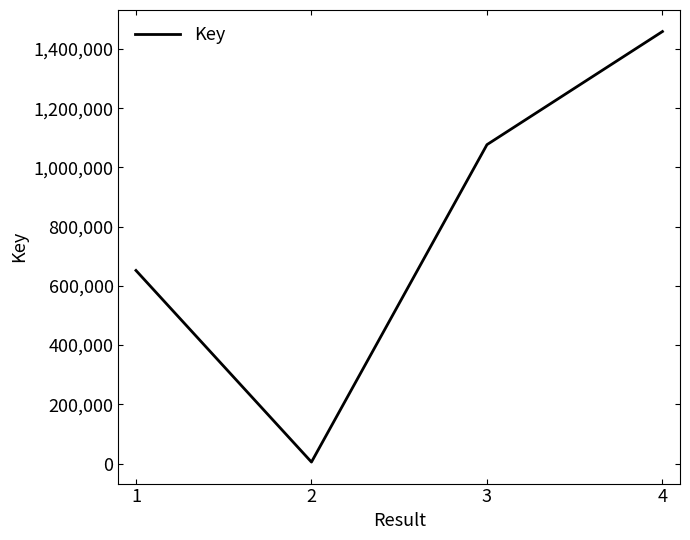

What is the sum of all values?

3197551